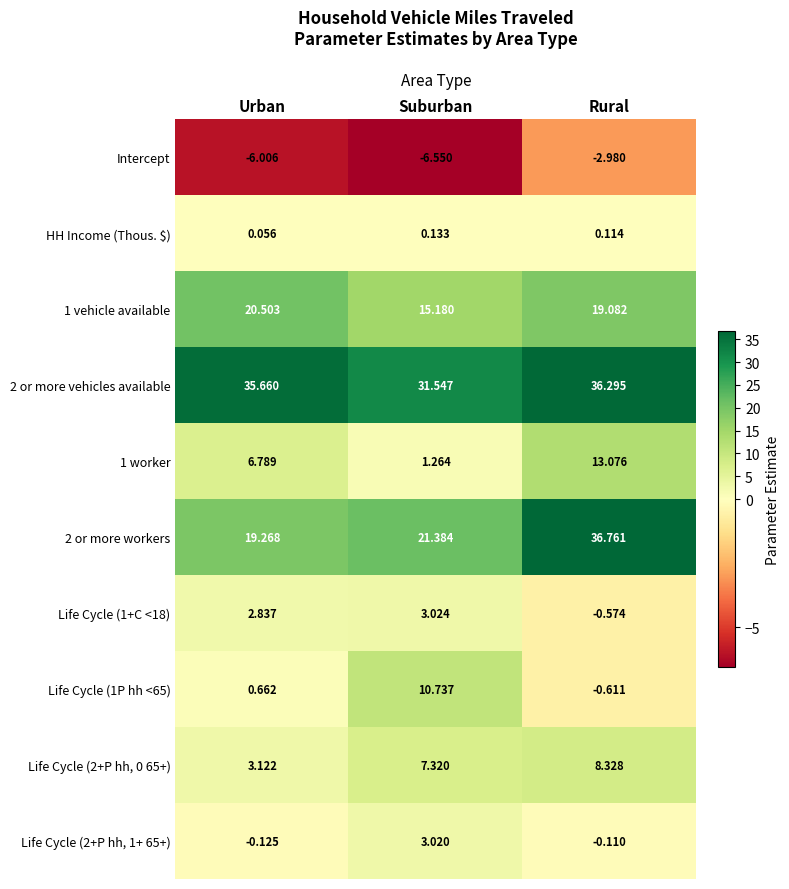

What is the total value across all series at Suburban?

87.1